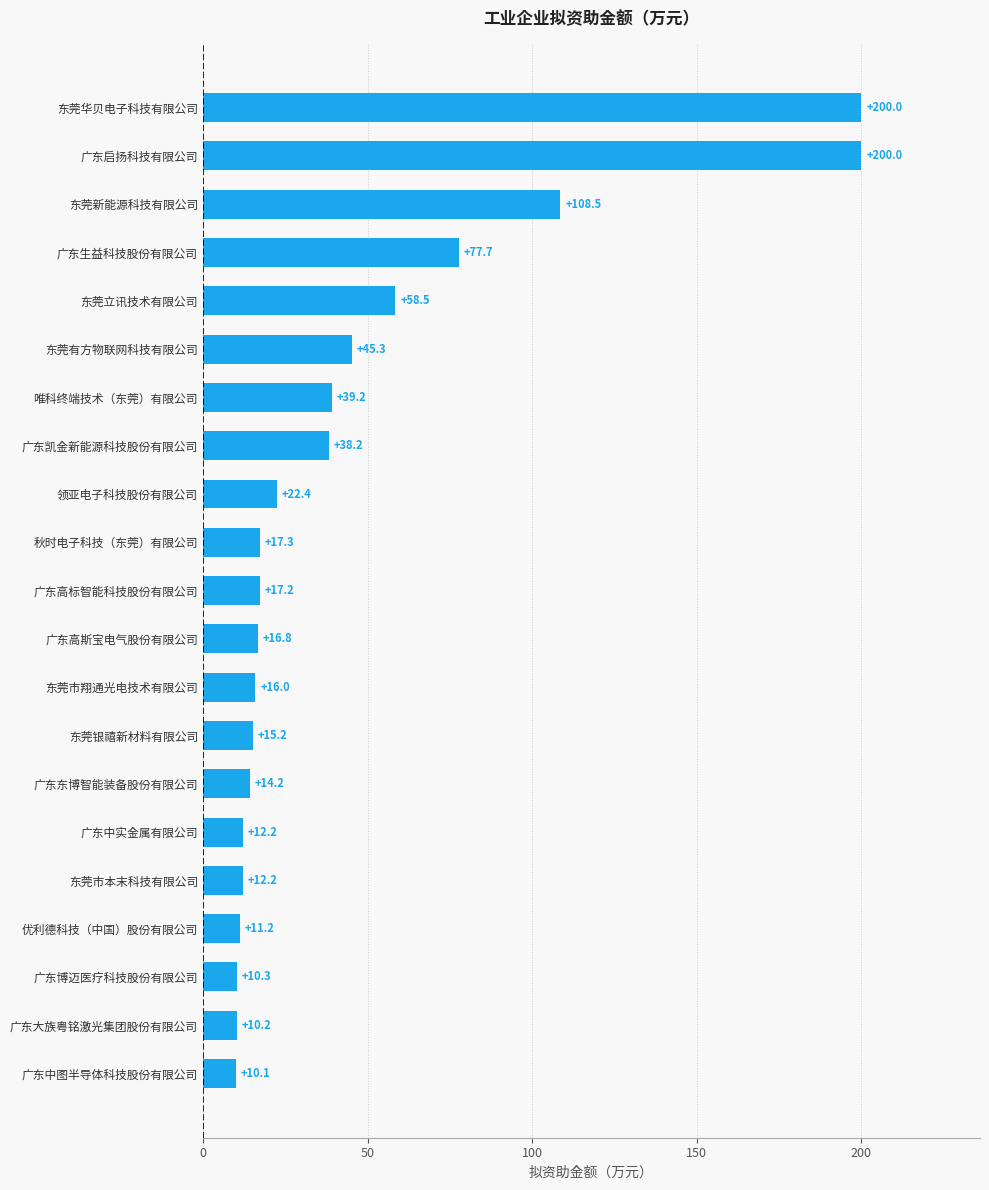

What is the change in value from 东莞有方物联网科技有限公司 to 广东生益科技股份有限公司?

+32.4